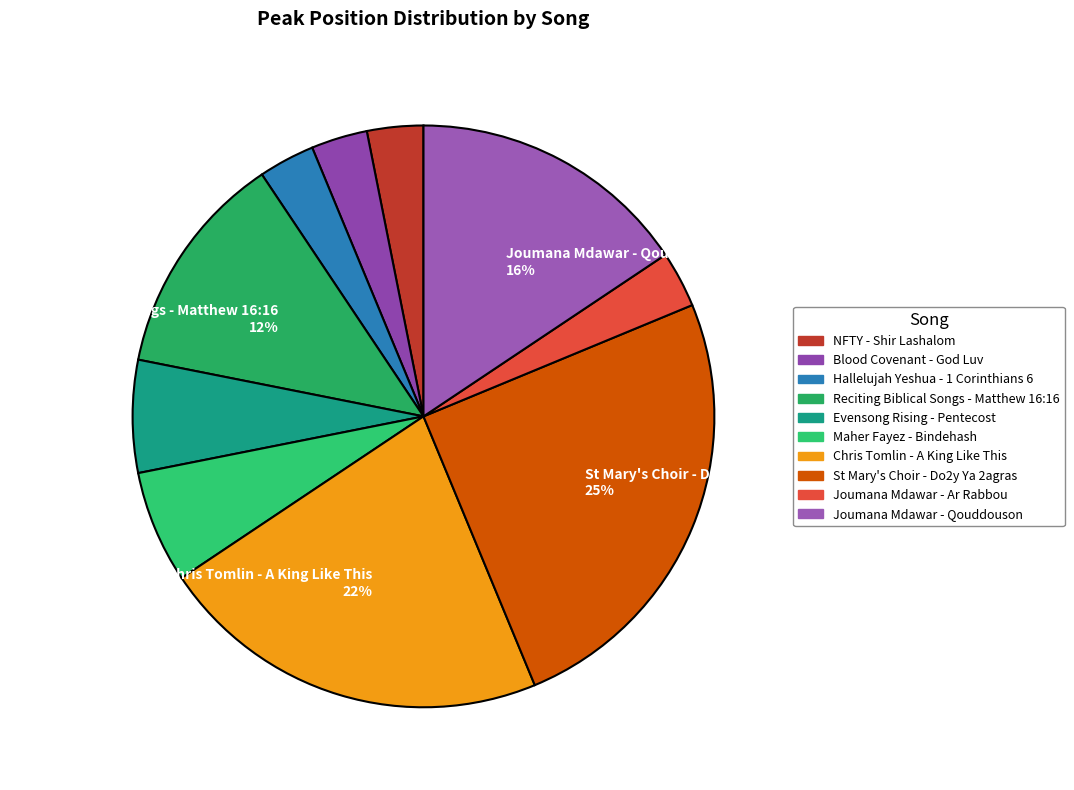

Which category has the smallest portion of the pie?

NFTY - Shir Lashalom